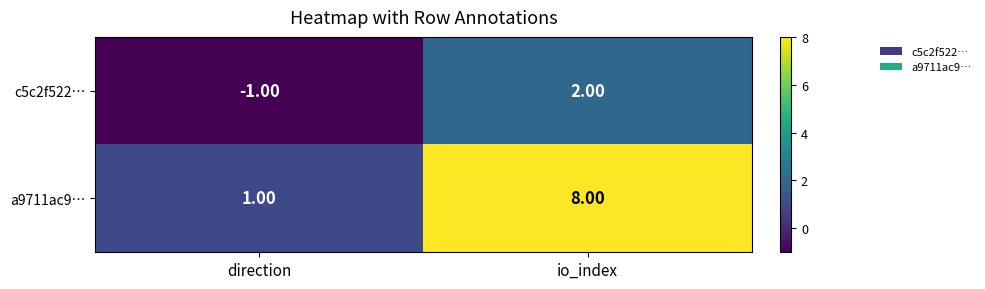

At which label does a9711ac9… reach its minimum?

direction